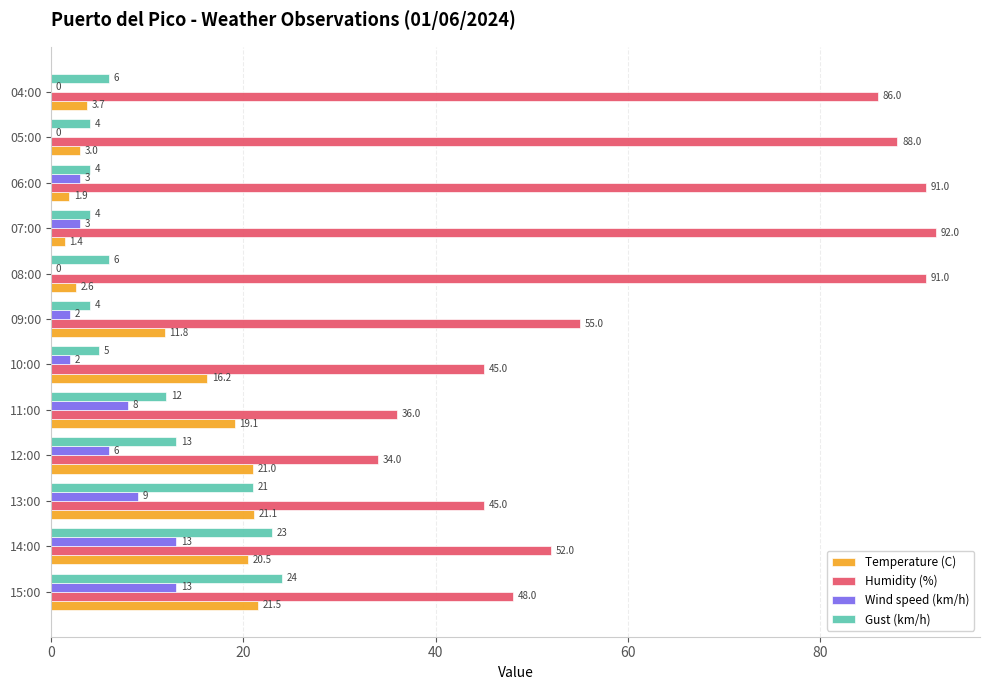

Which category has the highest value in the Temperature (C) series?

15:00